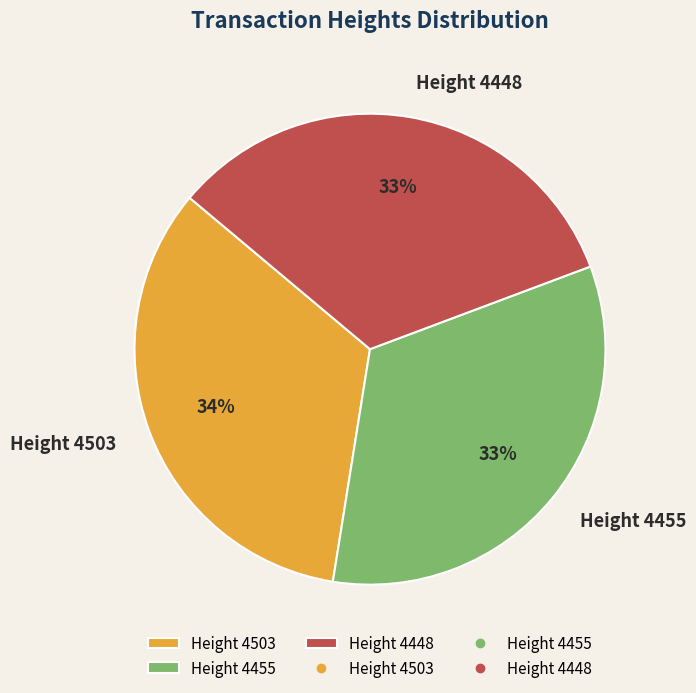

Is Height 4455 the majority of the pie?

No